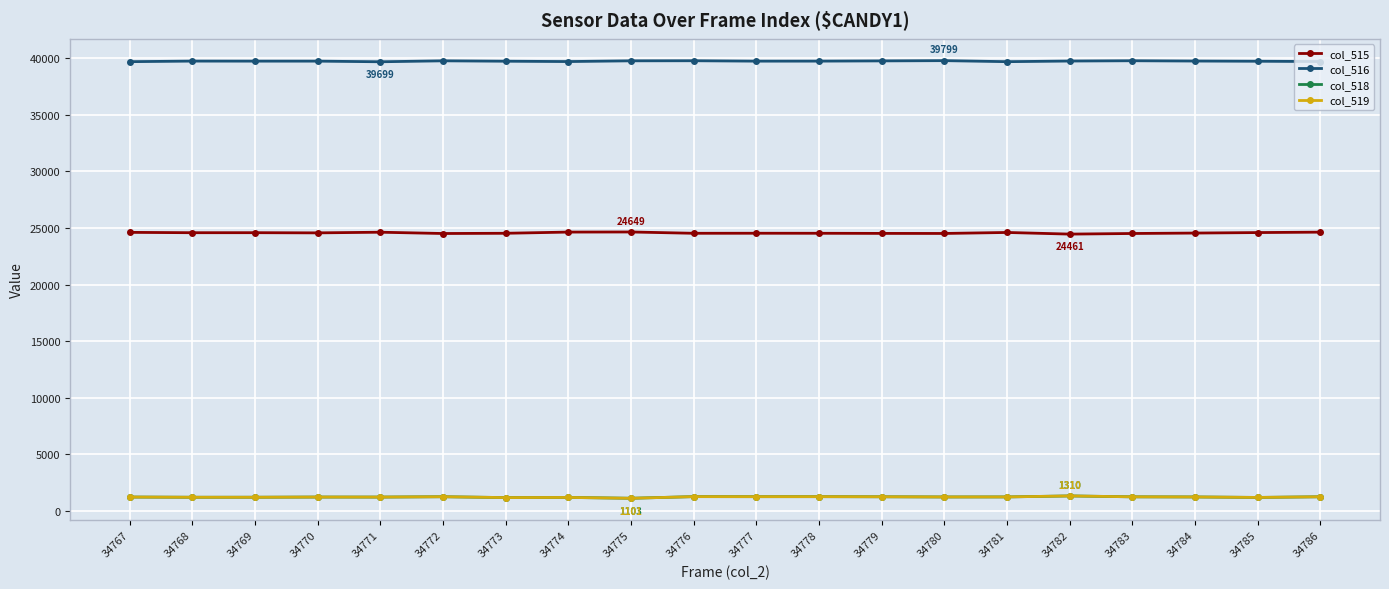

True or false: col_516 and col_515 cross at least once.

False